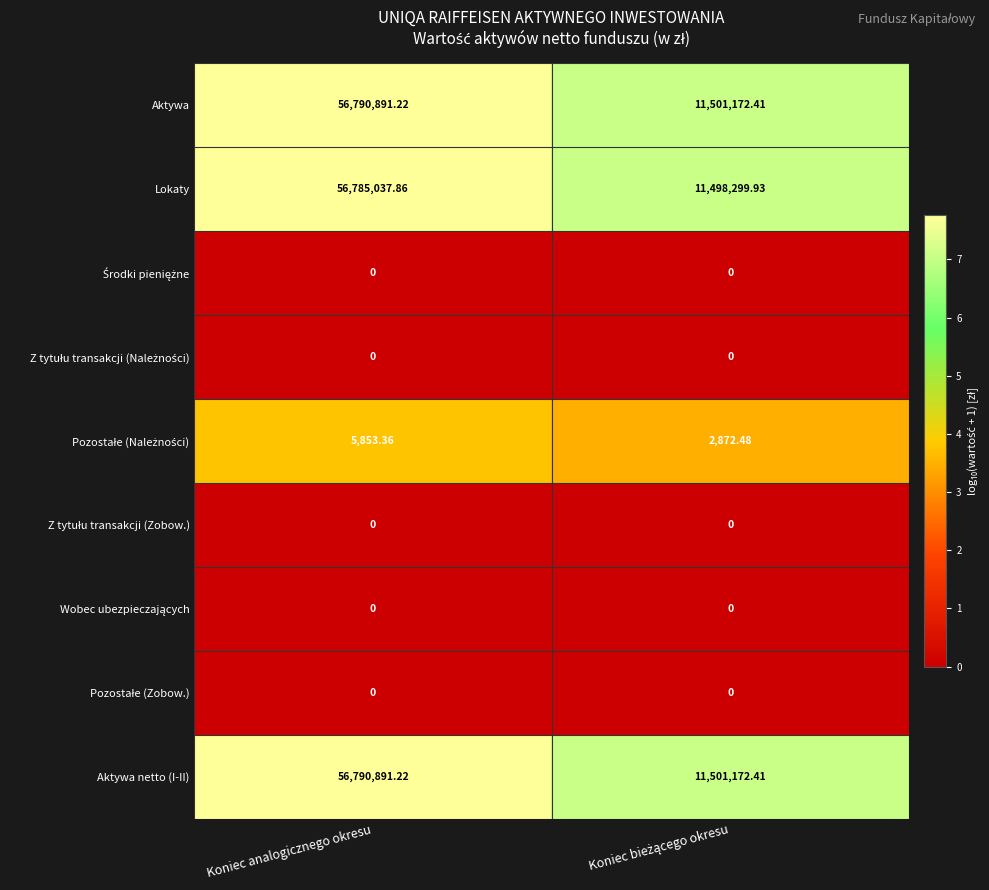

Which category has the highest value across all series?

Koniec analogicznego okresu